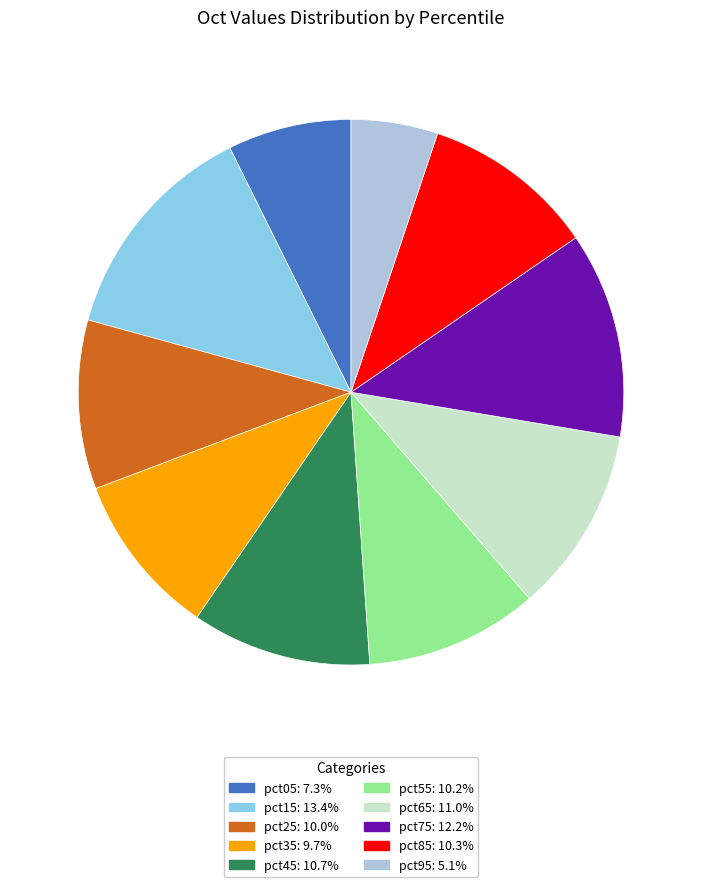

Which slice is the largest?

pct15